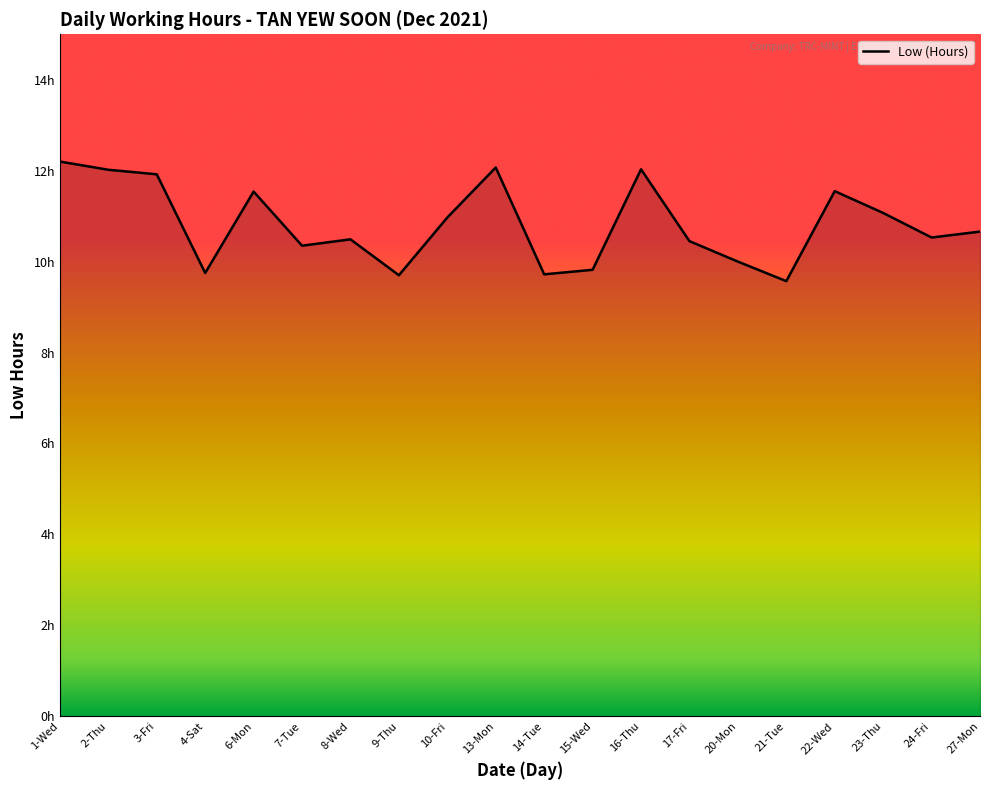

Is this an area chart (filled region under the line)?

Yes